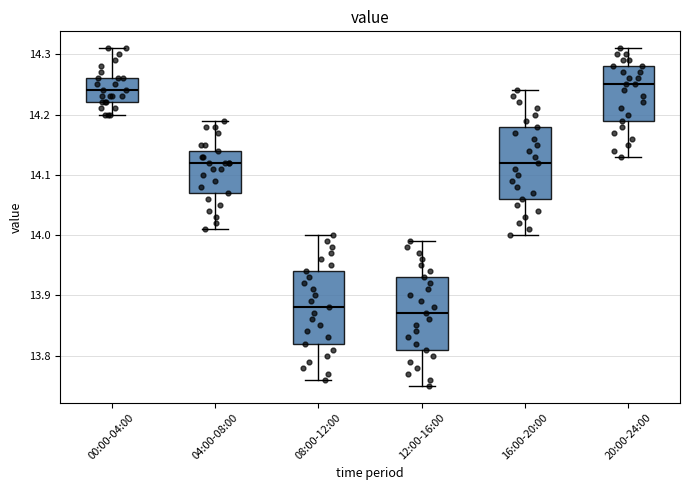

Reading left to right, read every box against the y-axis: the position of its median line, the range the box covers, and the ends of its whiskers. The values are not printed on the chart, so give them approximately, as read against the axis.

00:00-04:00: median 14.24, box 14.22 to 14.26, whiskers 14.20 to 14.31
04:00-08:00: median 14.12, box 14.07 to 14.14, whiskers 14.01 to 14.19
08:00-12:00: median 13.88, box 13.82 to 13.94, whiskers 13.76 to 14.00
12:00-16:00: median 13.87, box 13.81 to 13.93, whiskers 13.75 to 13.99
16:00-20:00: median 14.12, box 14.06 to 14.18, whiskers 14.00 to 14.24
20:00-24:00: median 14.25, box 14.19 to 14.28, whiskers 14.13 to 14.31